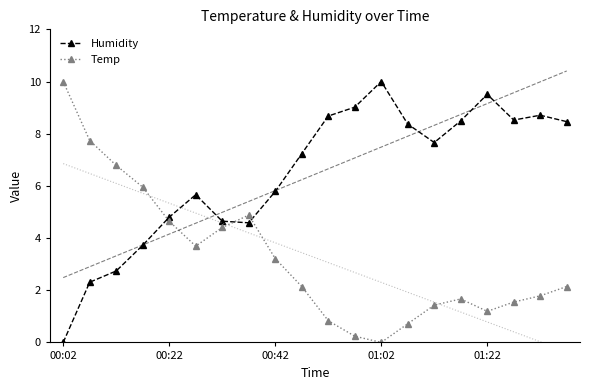

At which category does the chart reach its minimum across all series?

00:02